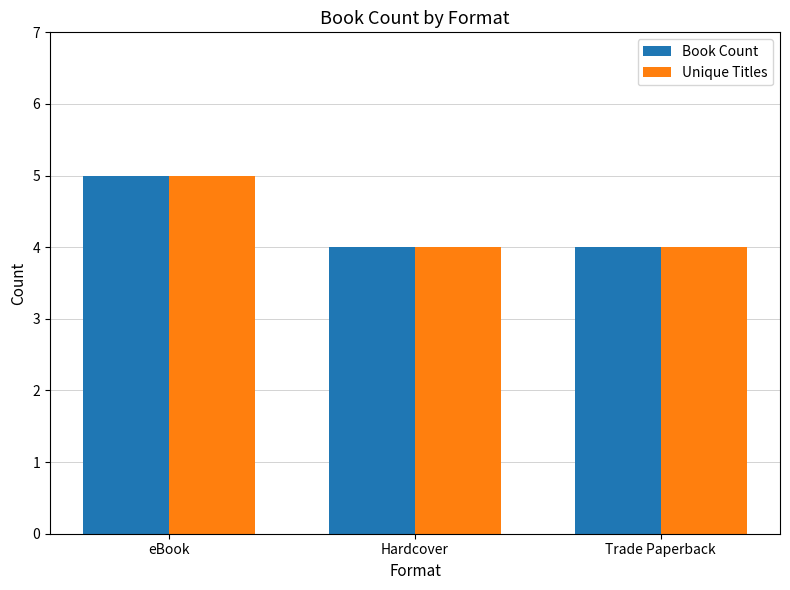

What is the greatest value displayed?

5